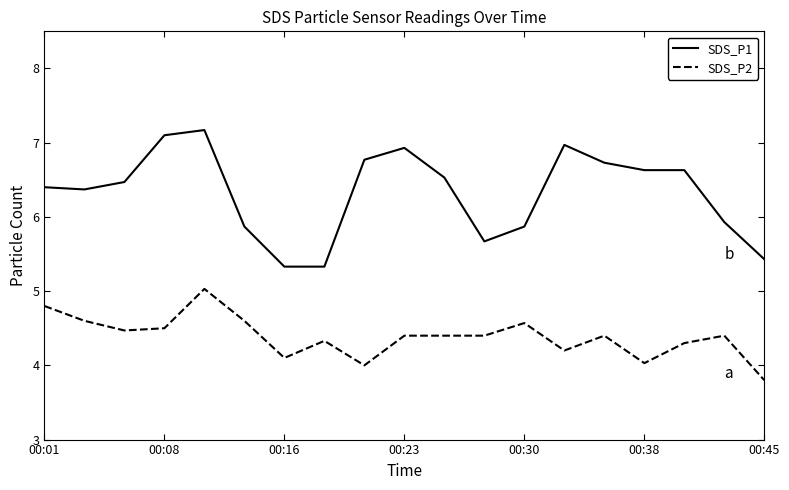

Rank the series by their maximum value, from lowest to highest.

SDS_P2, SDS_P1